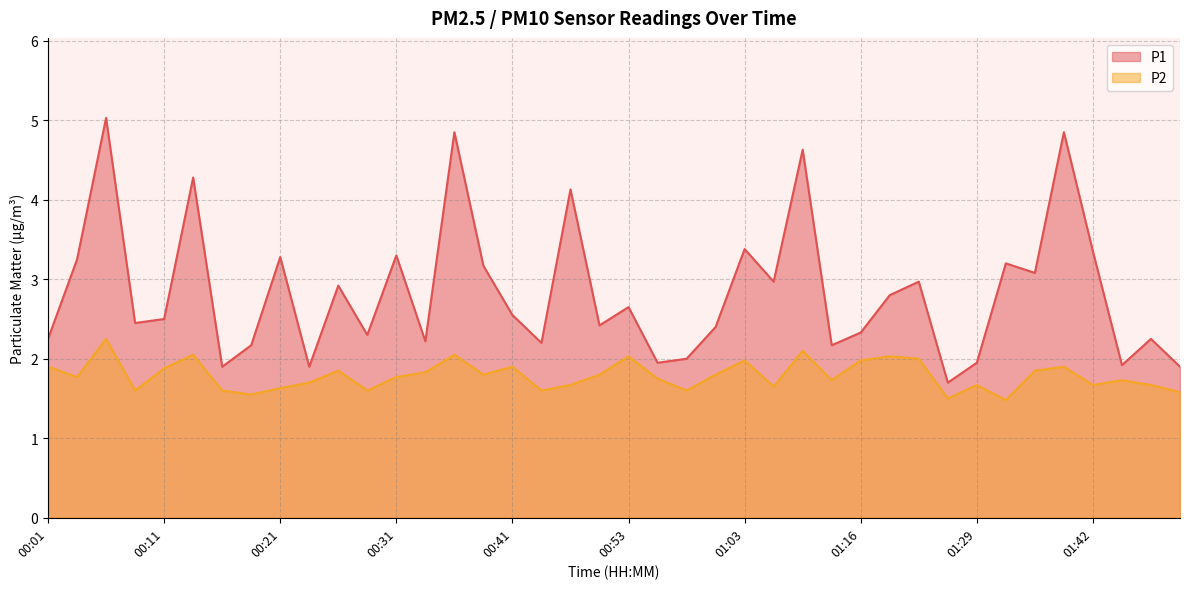

True or false: P1 and P2 intersect in this chart.

False